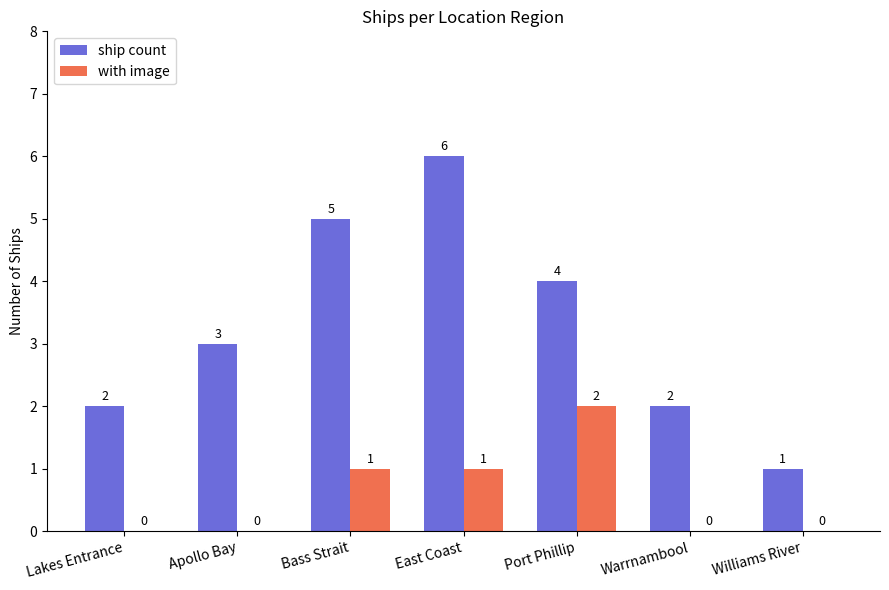

What value does the ship count series have at Lakes Entrance?

2